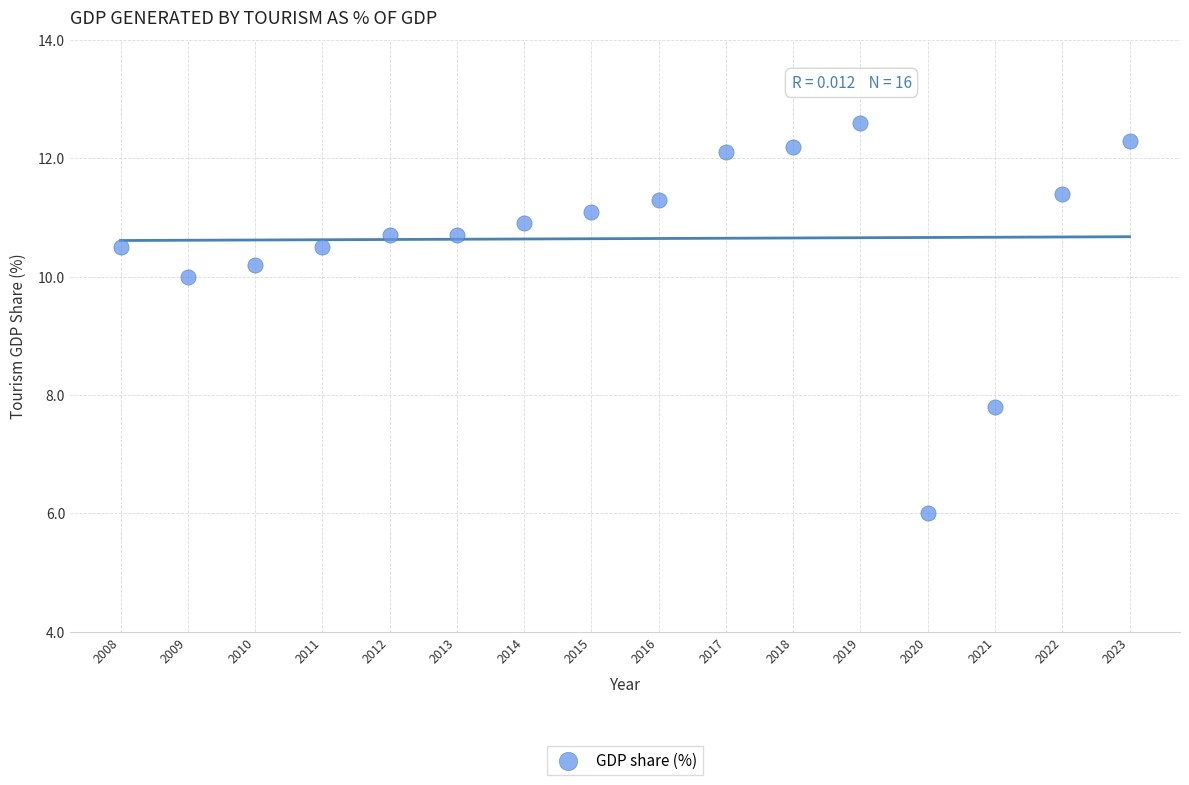

What Y value in the scatter plot is closest to 9?

10.0